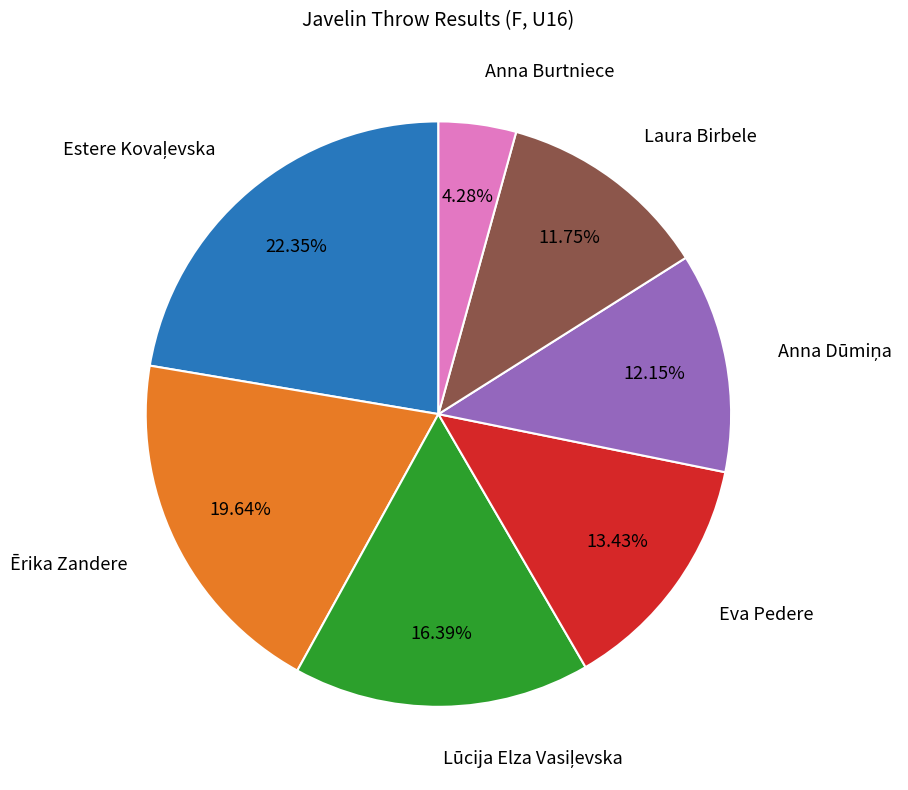

What is the smallest slice in the pie chart?

Anna Burtniece